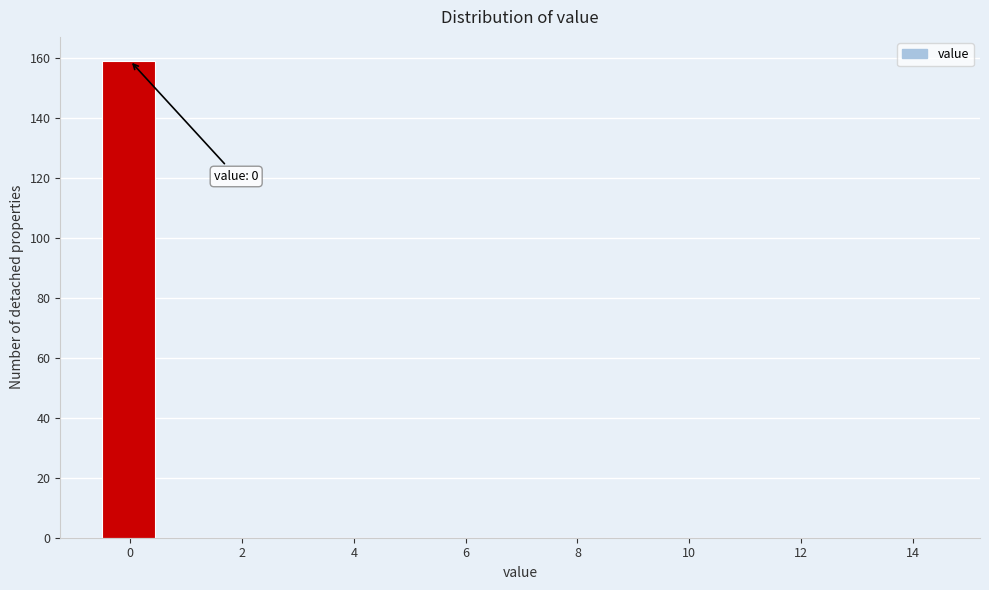

Which range on the x-axis has the tallest bar?

-0.5 to 0.5